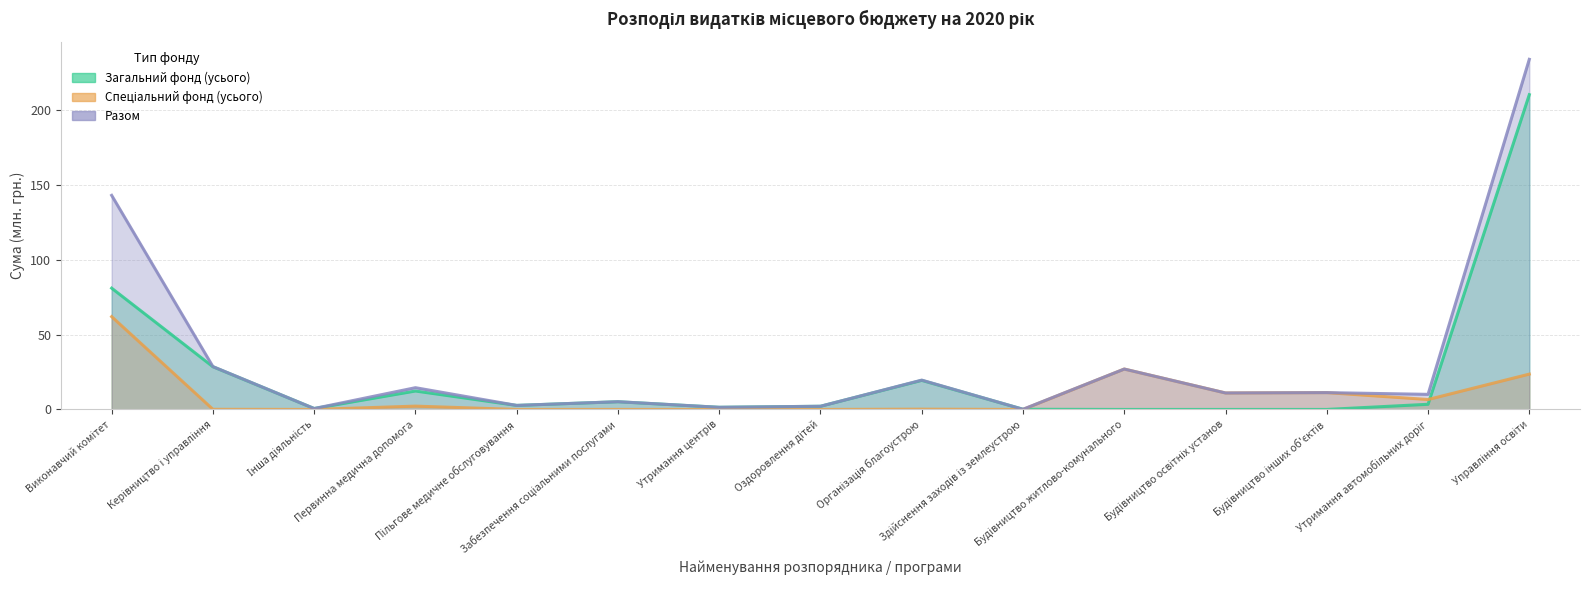

Rank the categories by Загальний фонд (усього) value from lowest to highest.

Будівництво житлово-комунального, Будівництво освітніх установ, Будівництво інших об'єктів, Здійснення заходів із землеустрою, Інша діяльність, Утримання центрів, Оздоровлення дітей, Пільгове медичне обслуговування, Утримання автомобільних доріг, Забезпечення соціальними послугами, Первинна медична допомога, Організація благоустрою, Керівництво і управління, Виконавчий комітет, Управління освіти